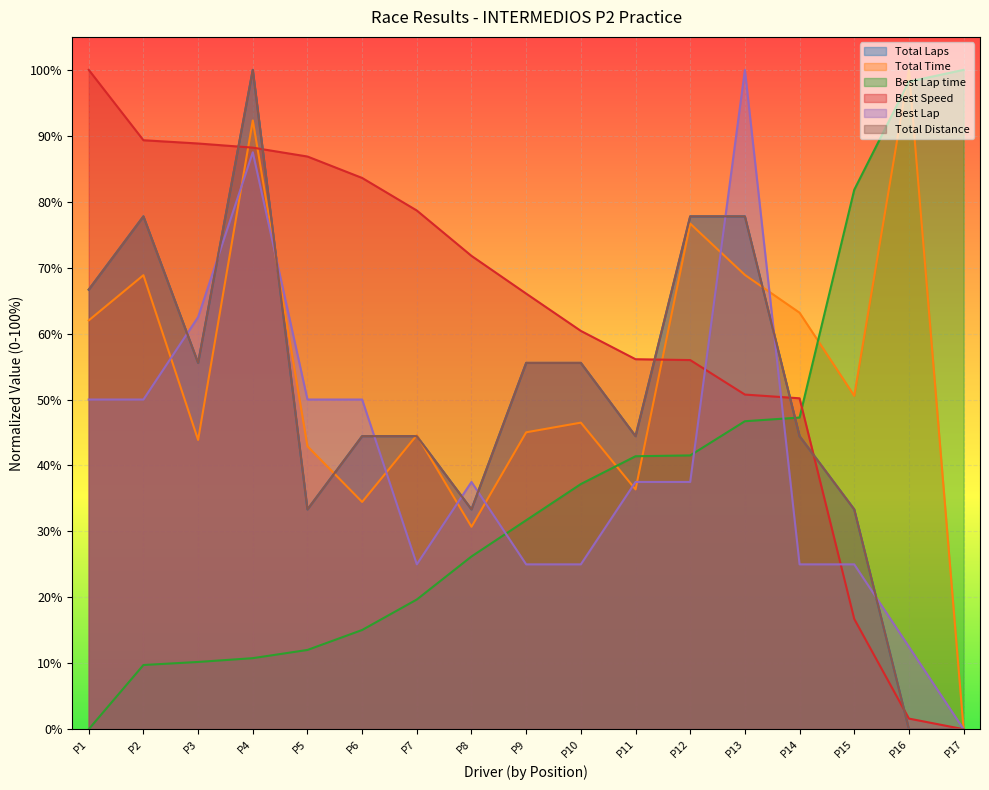

Which series has the largest range (max minus min)?

Total Laps